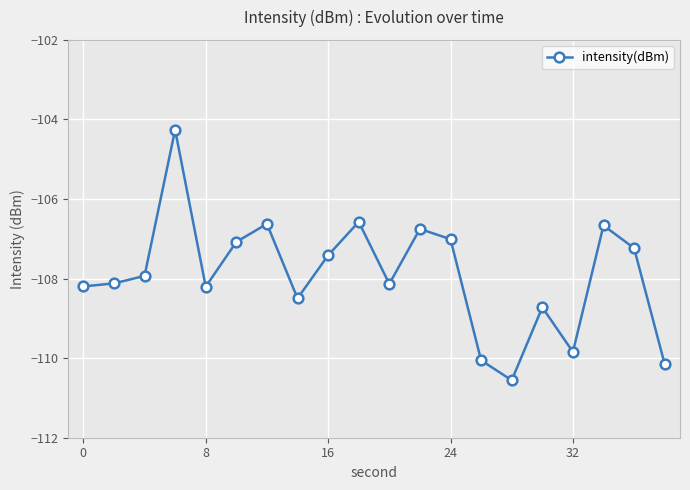

What is the minimum value shown in the chart?

-110.6